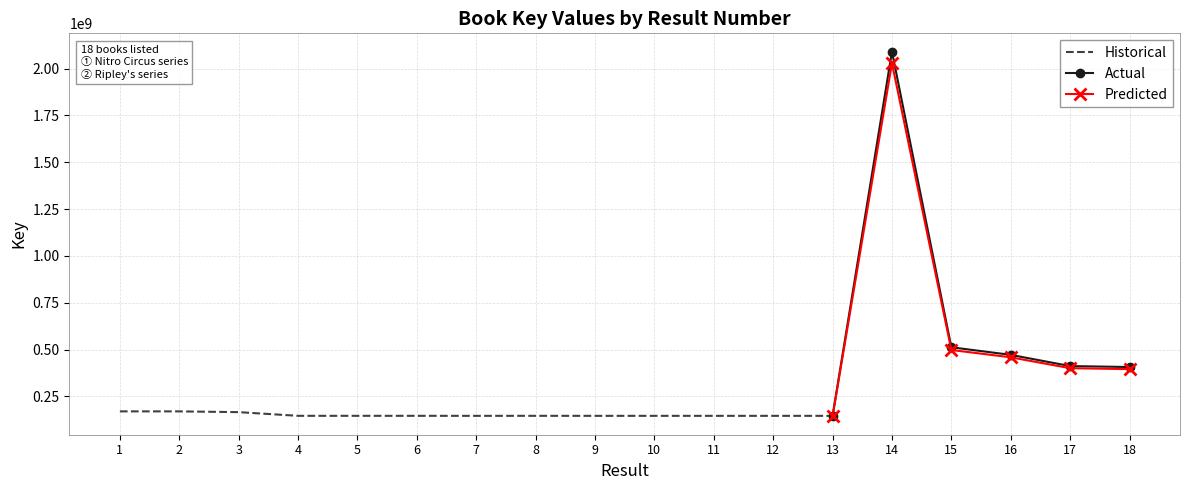

Reading right to left, extract all data points from this chart.

18=406723379	17=411885552	16=471726417	15=512127722	14=2090594322	13=146188748	12=146191236	11=146190517	10=146189425	9=146182674	8=146294064	7=146189857	6=146294024	5=146293966	4=146293105	3=165962990	2=170030428	1=170030259